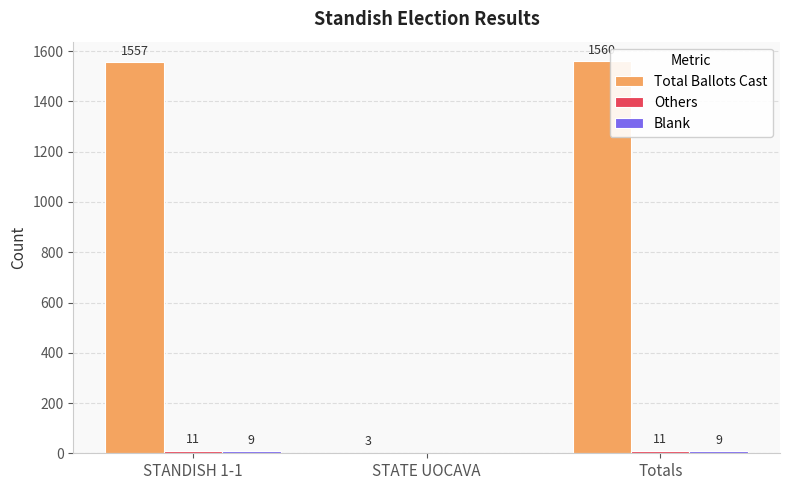

Which category has the highest value across all series?

Totals